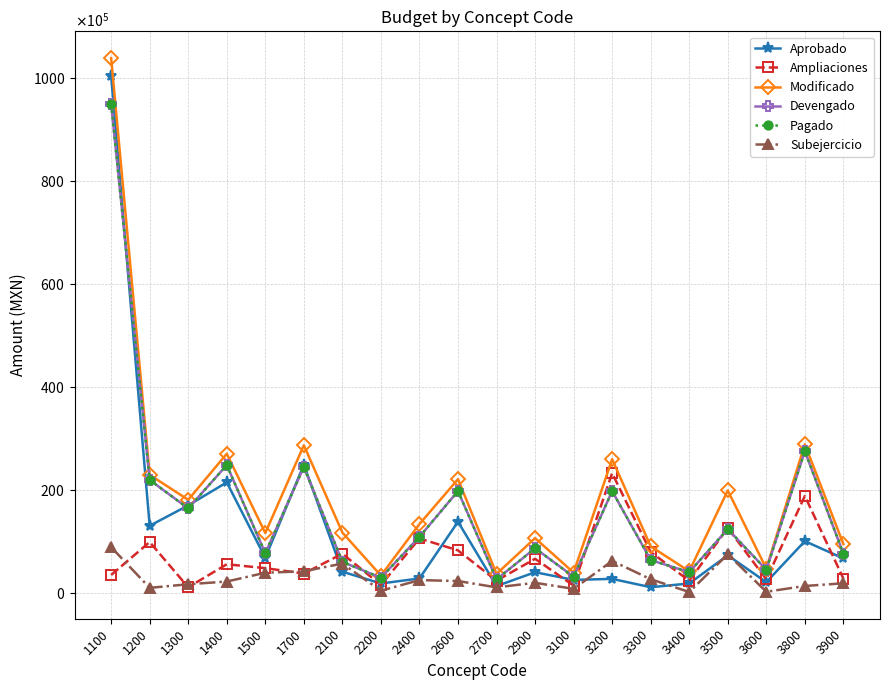

The value of Modificado at 3100 is 5515986.3. True or false?

False